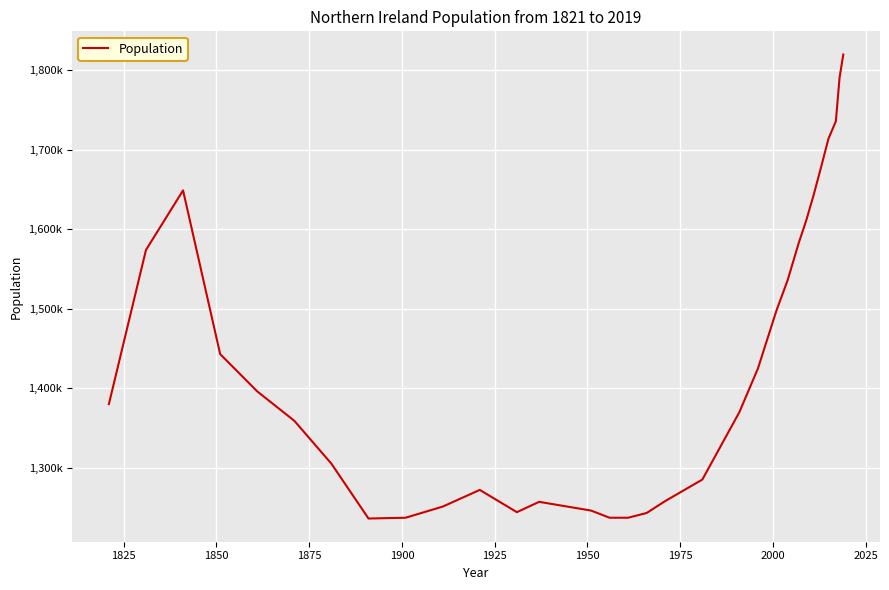

Is this an area chart (filled region under the line)?

No